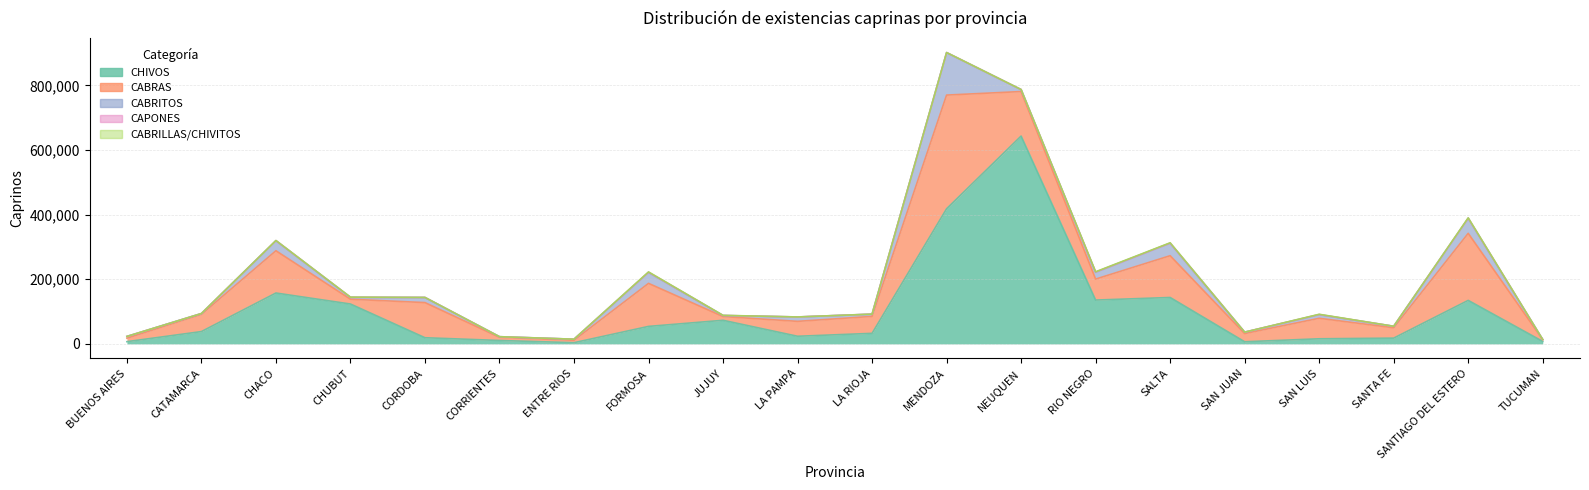

Rank the categories by CAPONES value from lowest to highest.

CATAMARCA, CORDOBA, LA RIOJA, NEUQUEN, SAN JUAN, SANTA FE, BUENOS AIRES, ENTRE RIOS, CORRIENTES, TUCUMAN, MENDOZA, CHACO, LA PAMPA, CHUBUT, JUJUY, SANTIAGO DEL ESTERO, SALTA, SAN LUIS, FORMOSA, RIO NEGRO